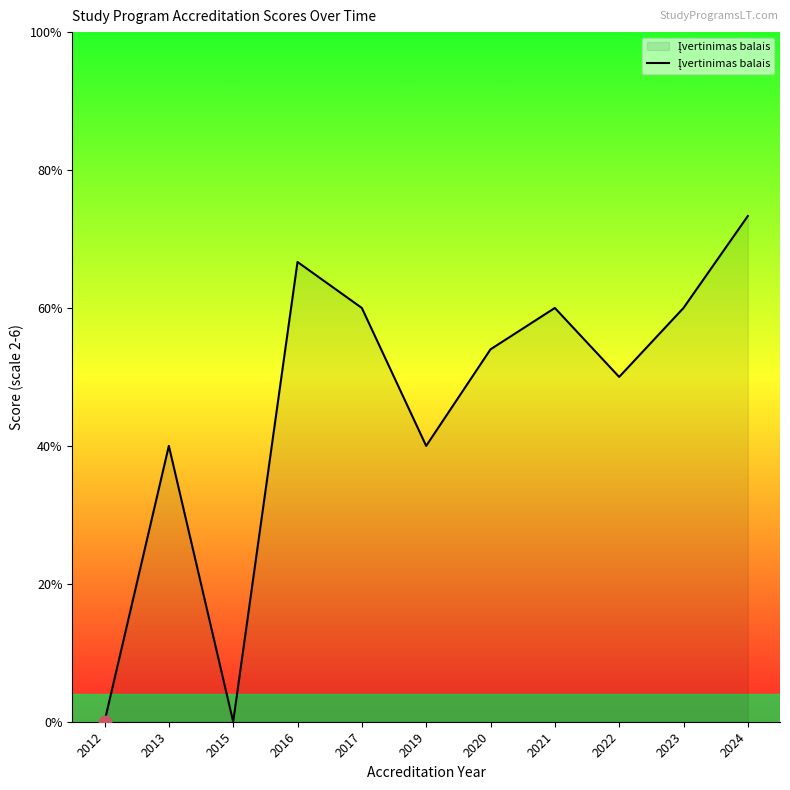

What is the ratio of the value at 2023 to the value at 2021?

1.0